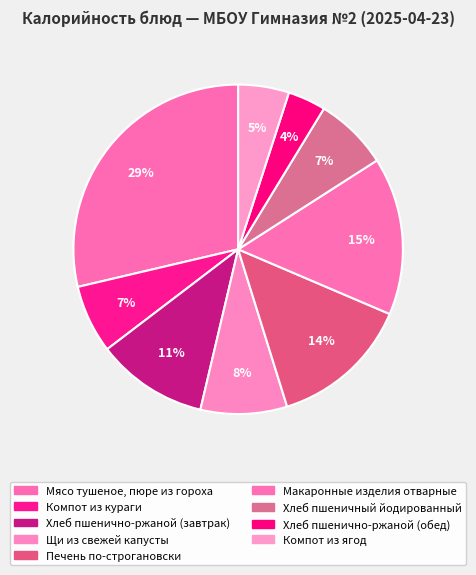

How many segments does this pie chart have?

9